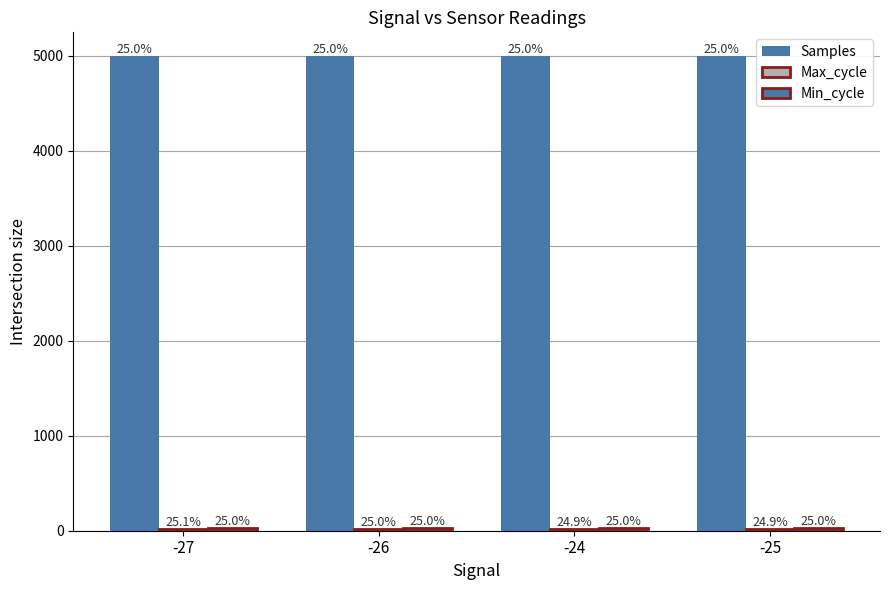

Where is Max_cycle nearest to the value 19?

-25